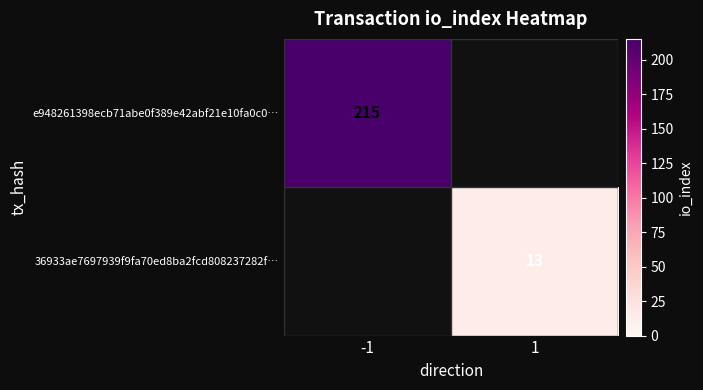

True or false: e948261398ecb71abe0f389e42abf21e10fa0c0… has a value of 215 at -1.

True